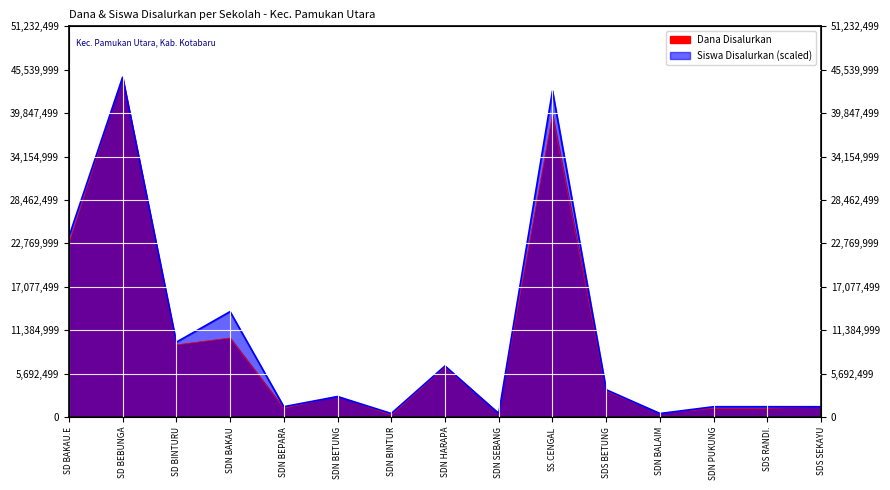

Which series has the largest range (max minus min)?

Dana Disalurkan